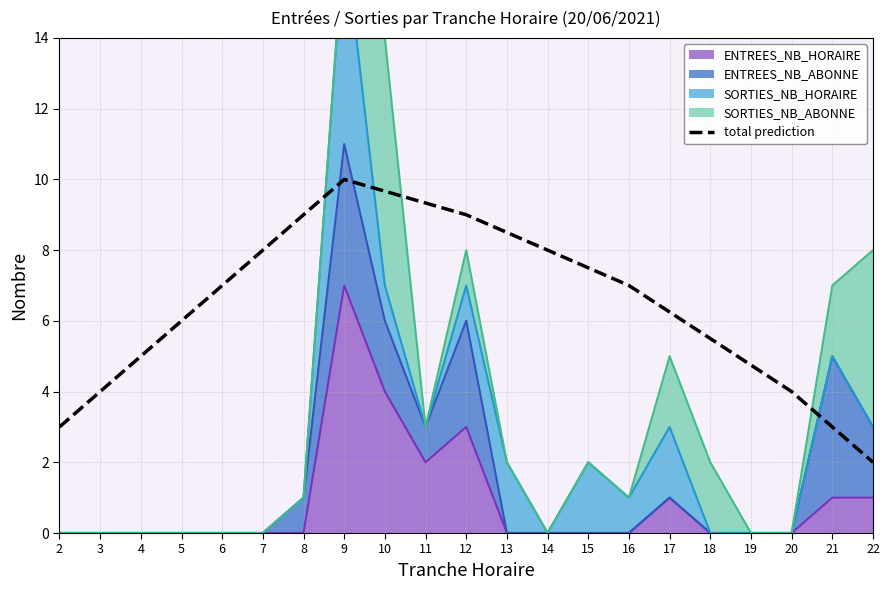

True or false: the data shows 2.2 at 6.

False